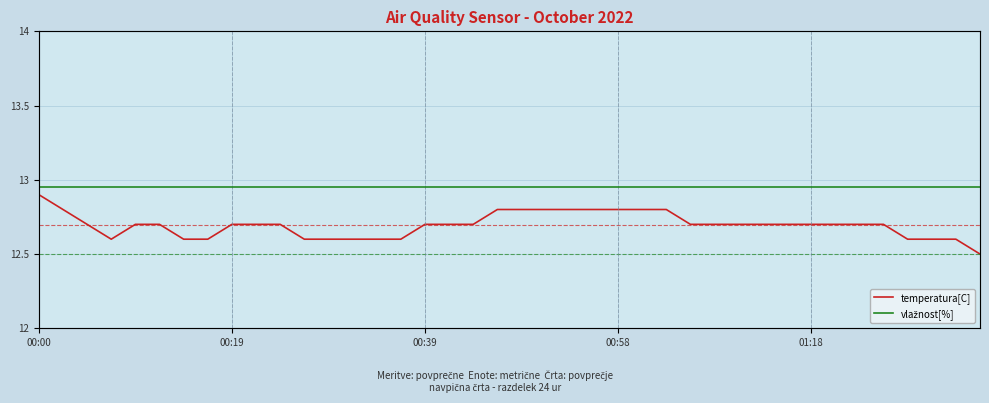

At which category is the sum across all series the highest?

00:00